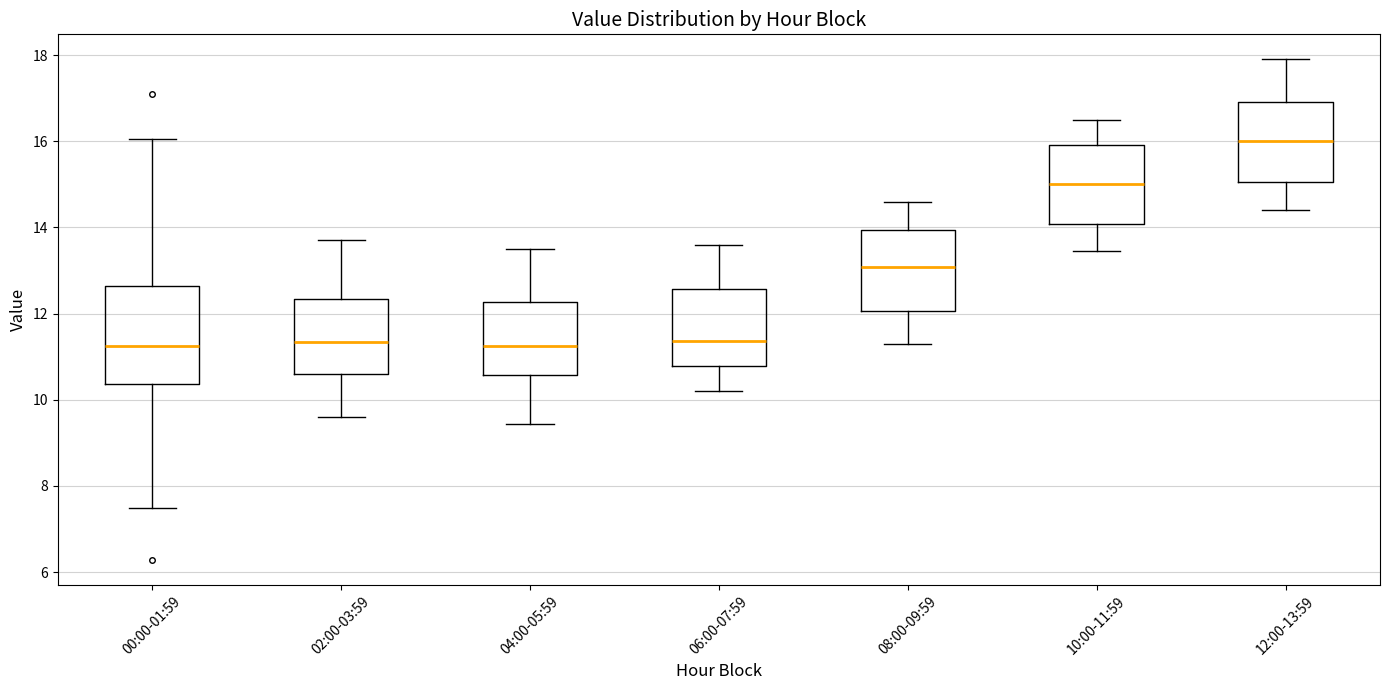

Where does the median line of the box for 04:00-05:59 sit on the y-axis? The values are not printed on the chart, so give them approximately, as read against the axis.

11.2